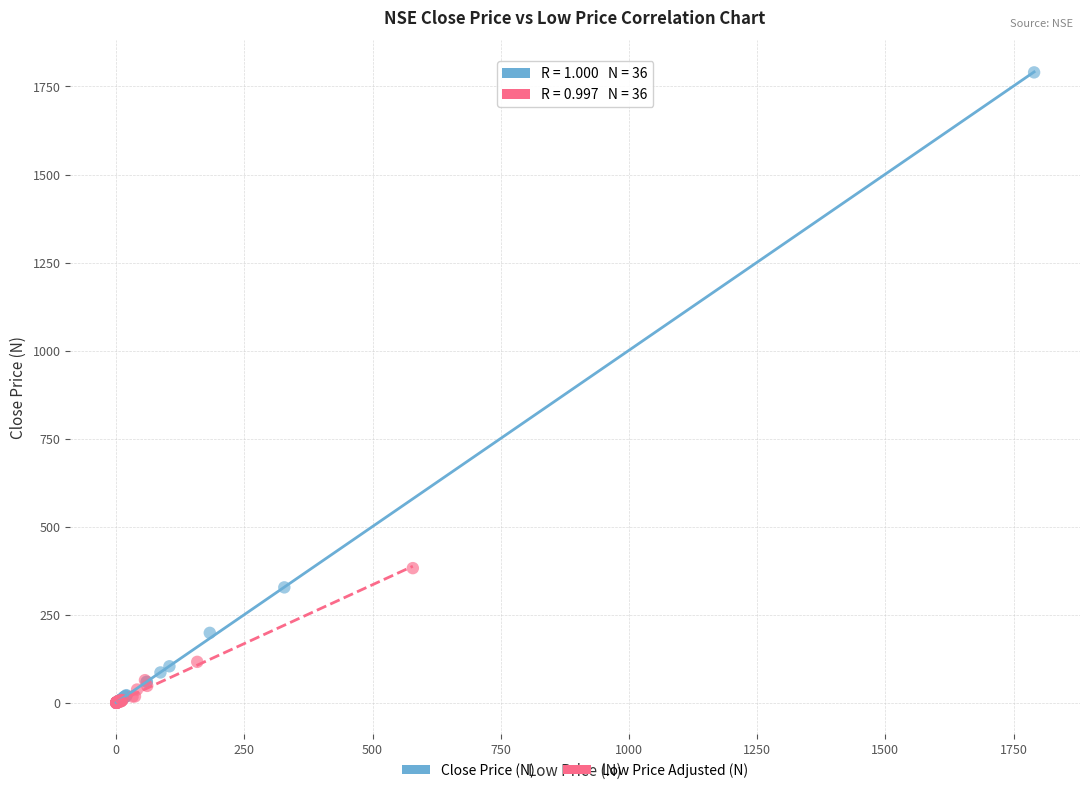

Which series has the widest spread of Y values?

Close Price (N)